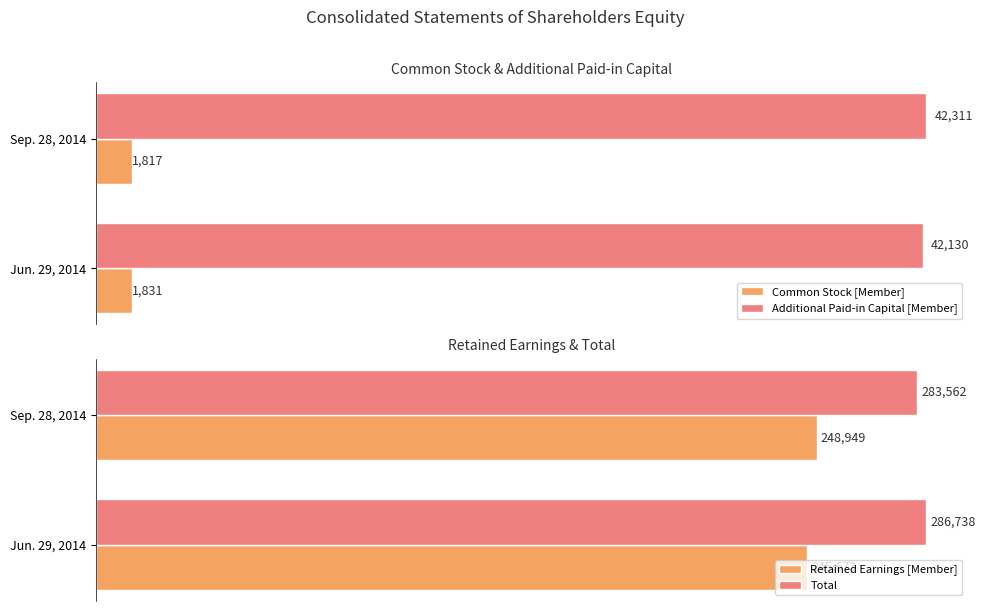

Which series has the largest total across all categories?

Total